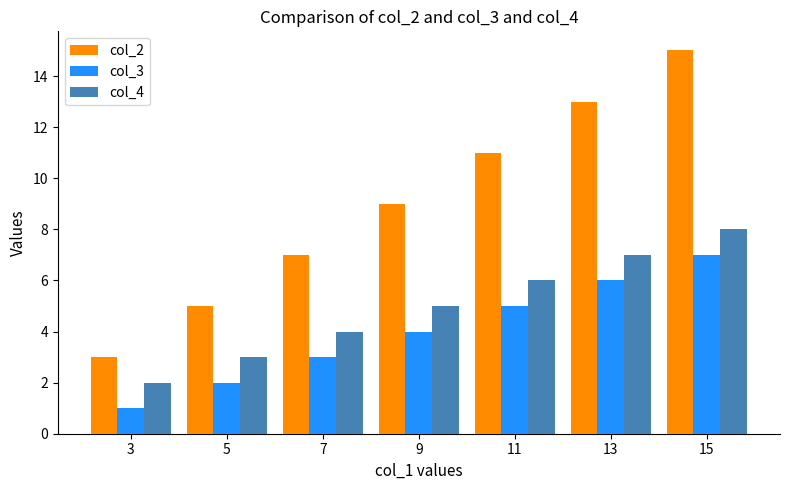

What is the value of the col_2 bar at the 7th from the left?

15